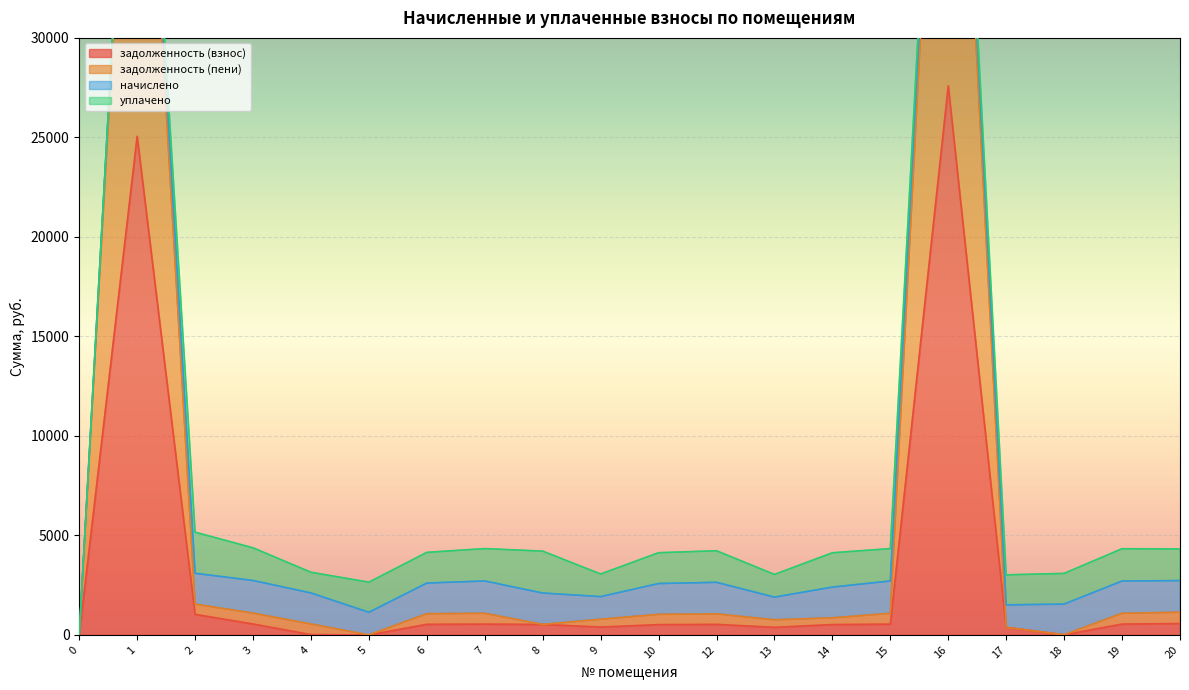

The задолженность (взнос) series shows 3.6 at 18. True or false?

True